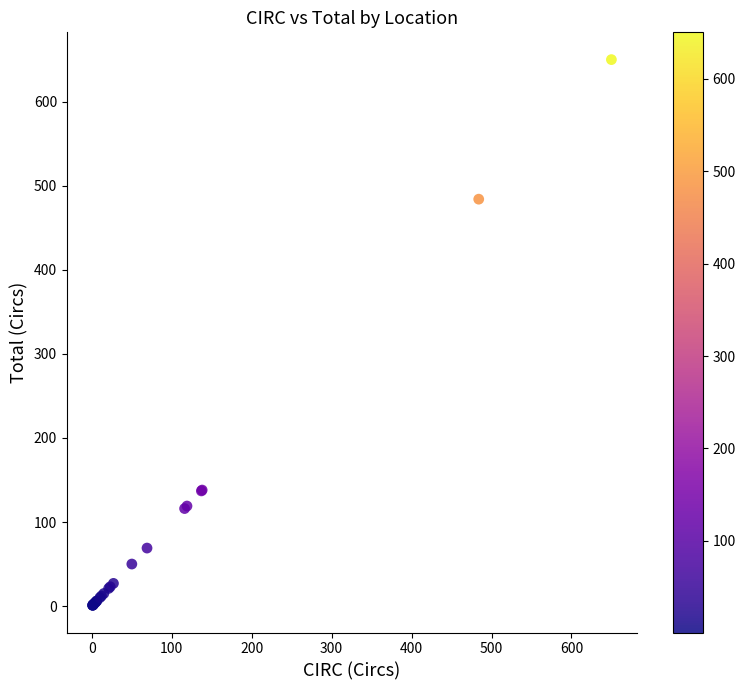

What Y value in the scatter plot is closest to 325?

484